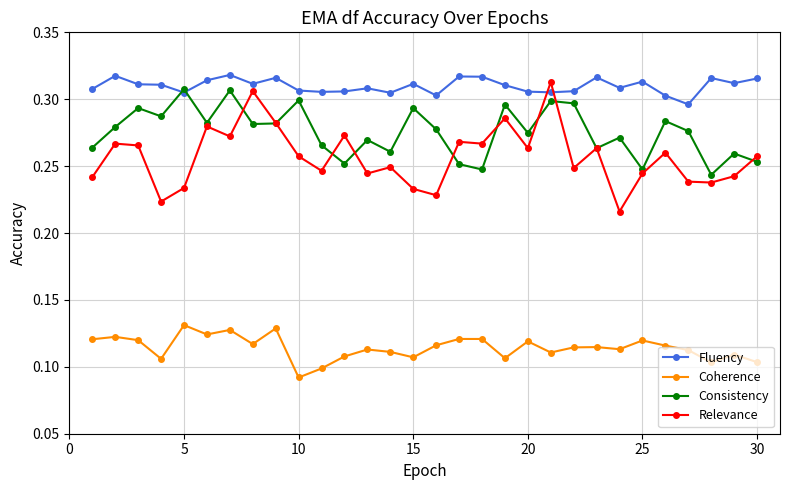

Which series has the largest range (max minus min)?

Relevance